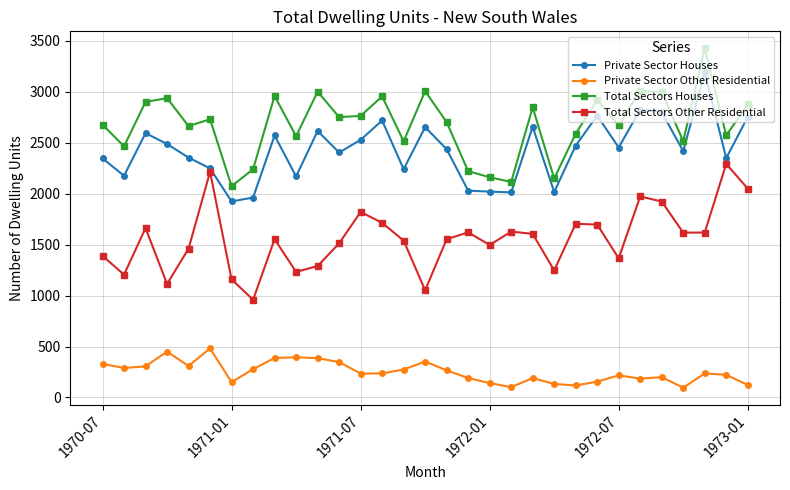

What is the maximum value shown in the chart?

3425